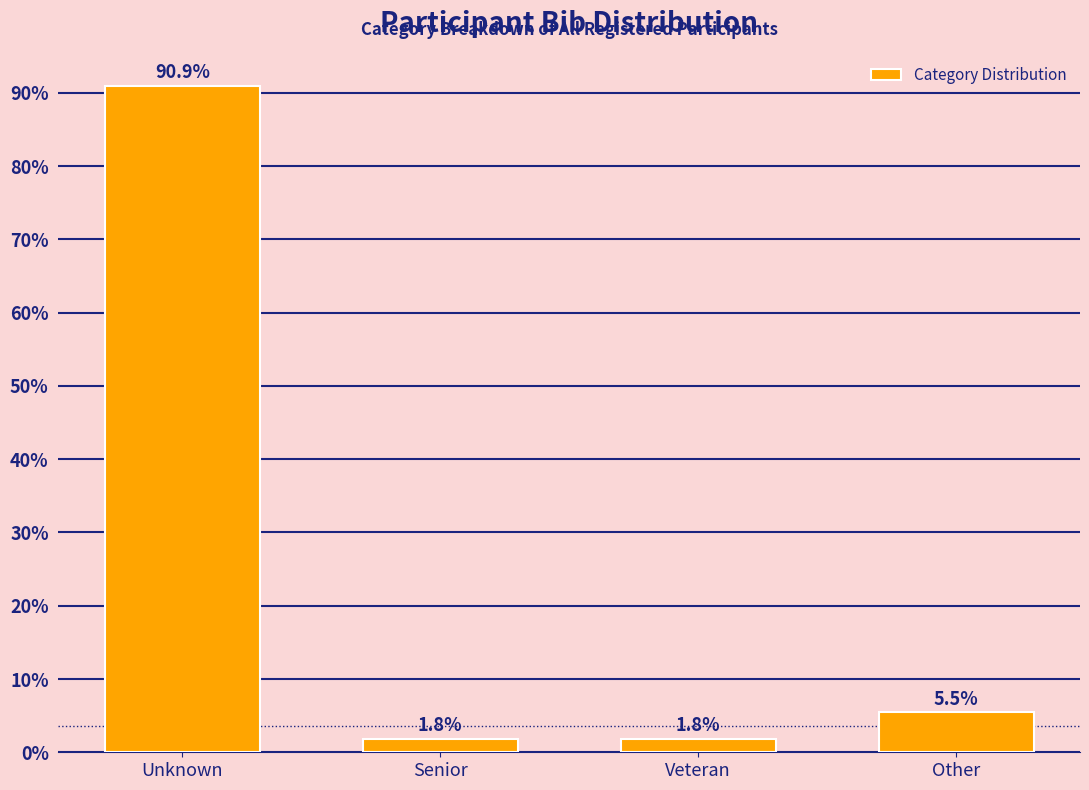

Reading left to right, transcribe all the data shown in this chart.

Unknown=90.9	Senior=1.8	Veteran=1.8	Other=5.5